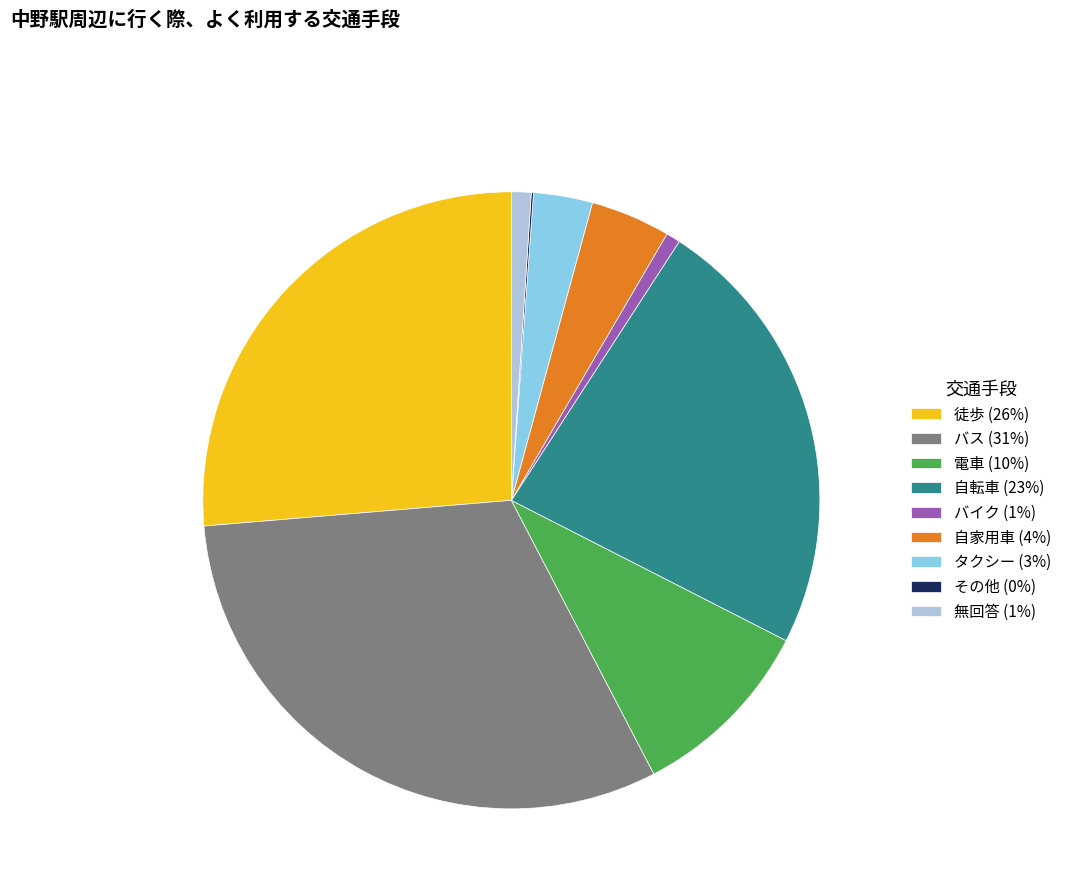

Is the sum of 自家用車 (4%) and 自転車 (23%) greater than half?

No